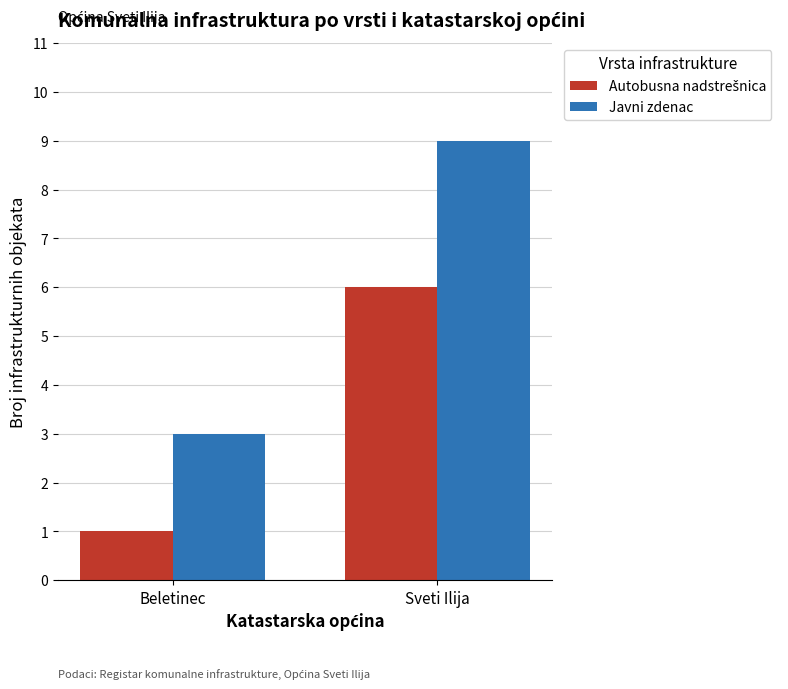

How many bars are there in total?

4